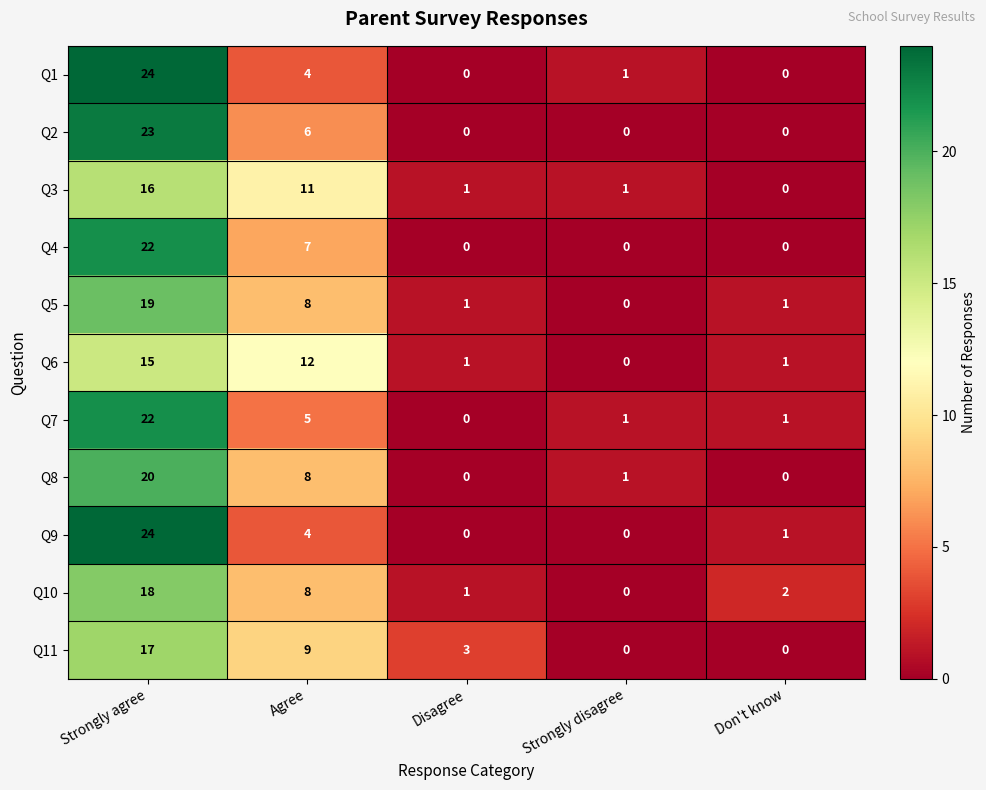

Is the value of Q1 at Agree greater than the value of Q4 at Disagree?

Yes